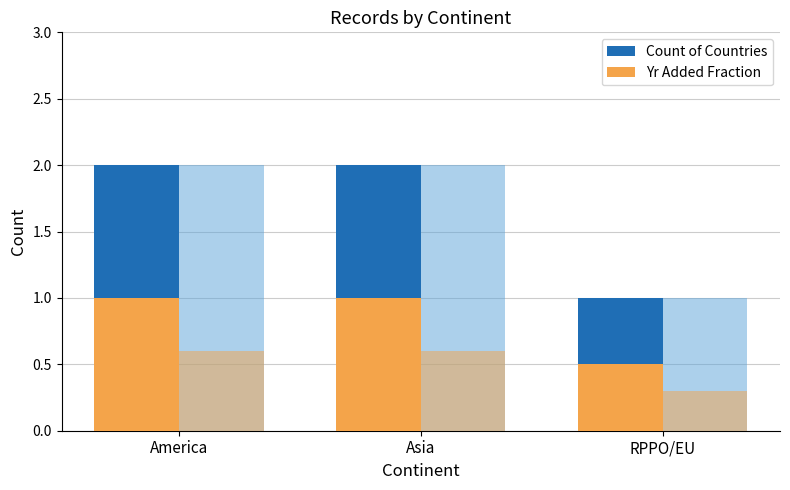

At which category does the chart reach its peak across all series?

America